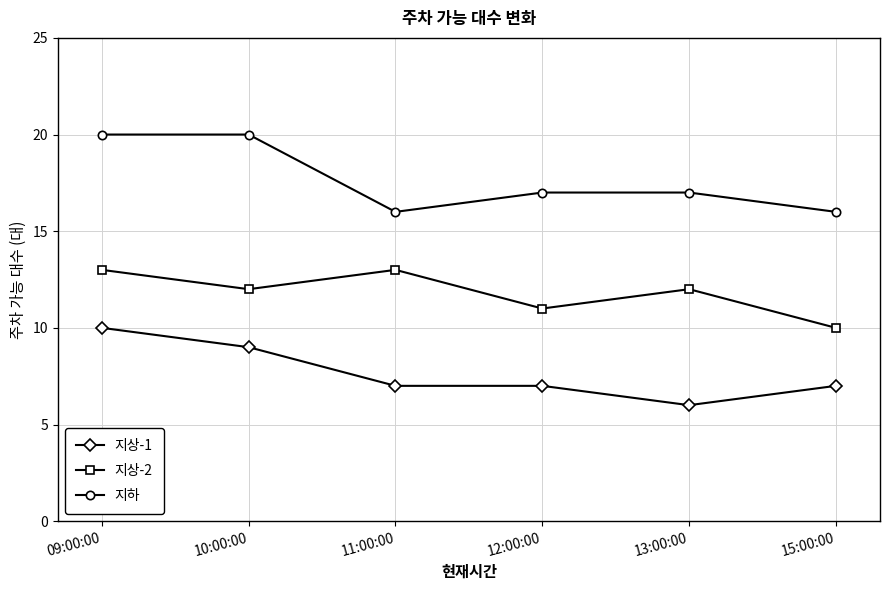

What is the spread (max minus min) of values at 09:00:00?

10